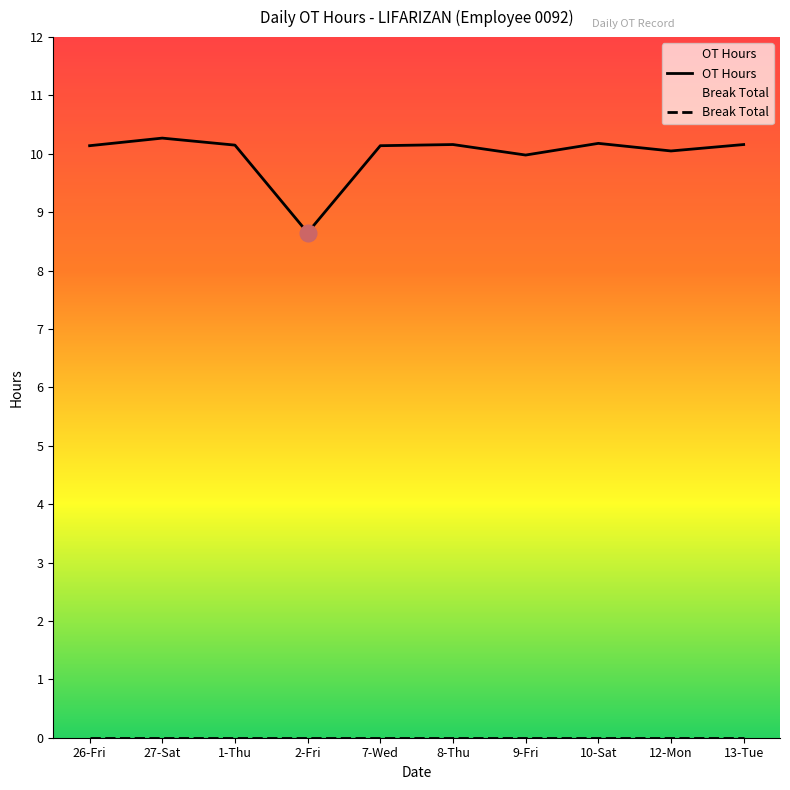

Reading left to right, list all the values displayed in this chart.

26-Fri=10.1	27-Sat=10.3	1-Thu=10.2	2-Fri=8.7	7-Wed=10.1	8-Thu=10.2	9-Fri=10.0	10-Sat=10.2	12-Mon=10.1	13-Tue=10.2